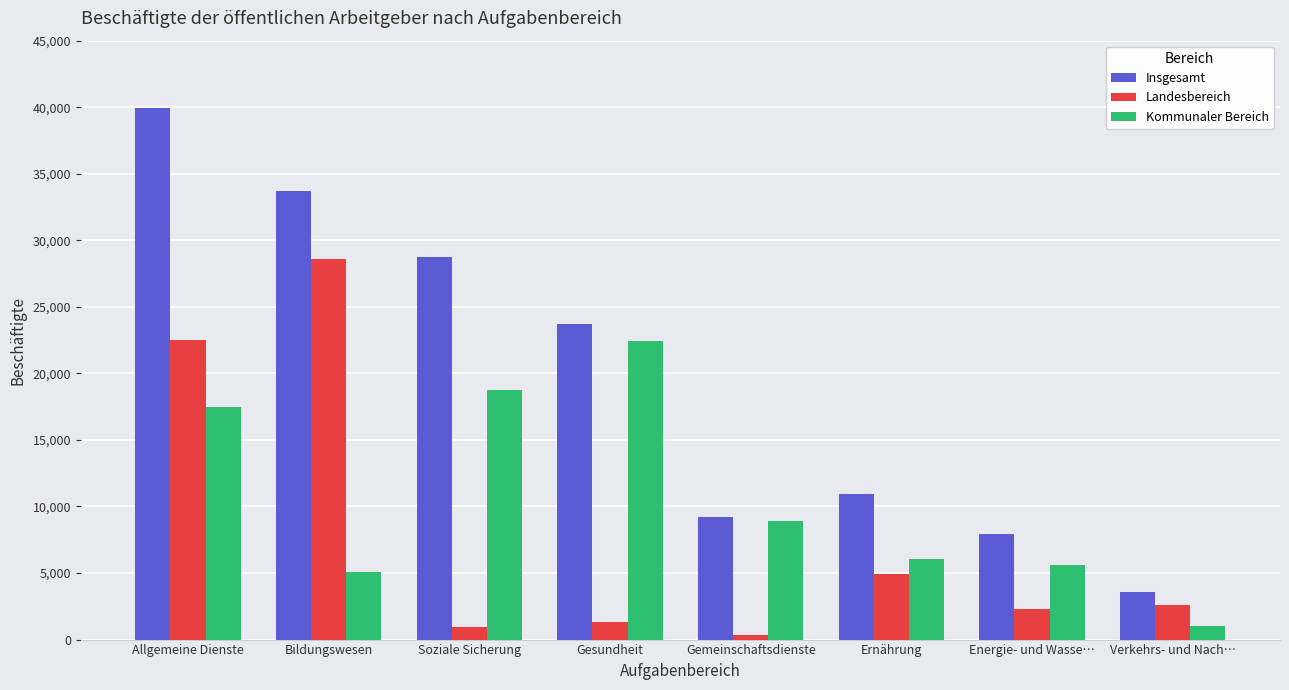

What position from the right is Ernährung?

3